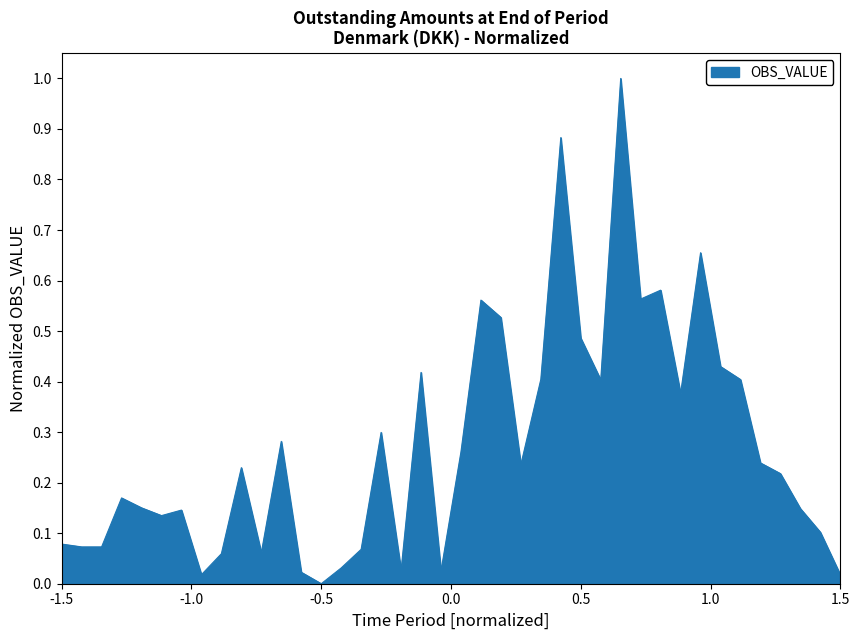

True or false: there are more than 1 points higher than both neighbors.

True